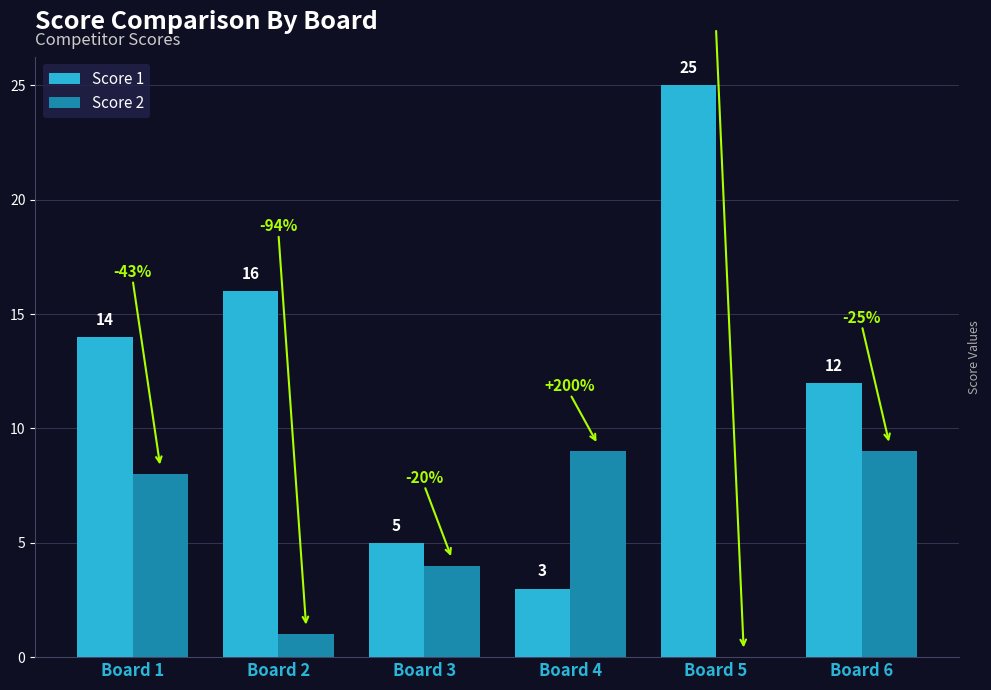

What is the sum of all Score 2 values?

31